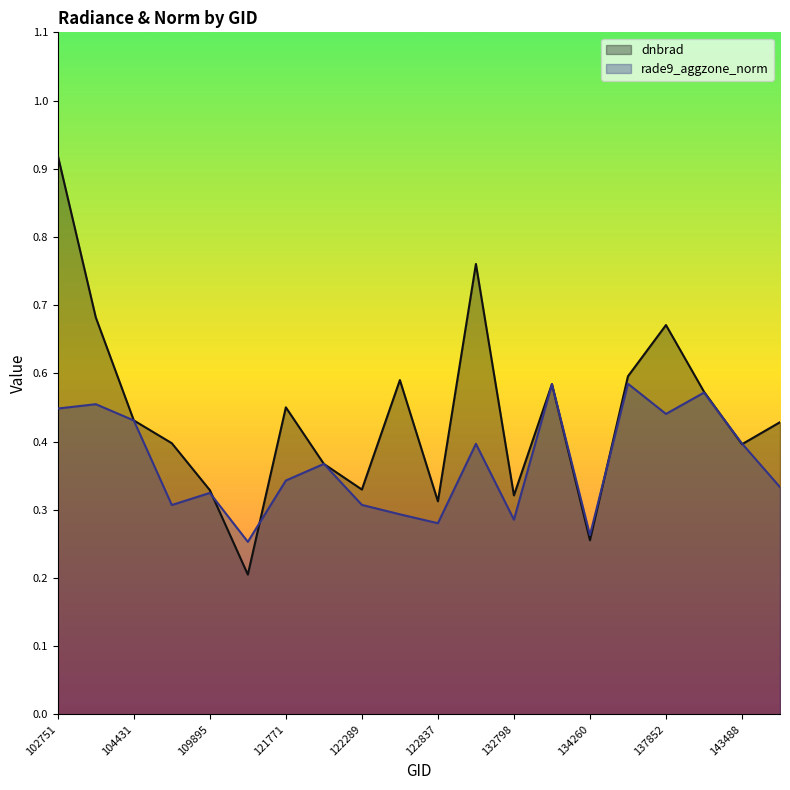

Where is the first local maximum for rade9_aggzone_norm?

104315